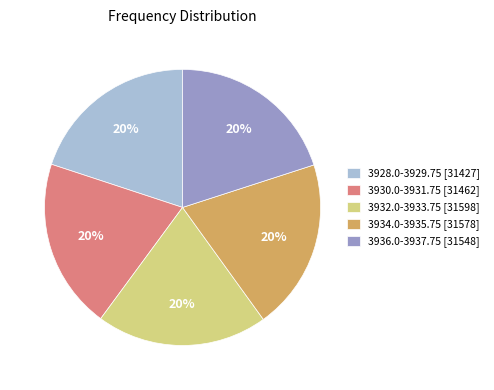

How many segments does this pie chart have?

5